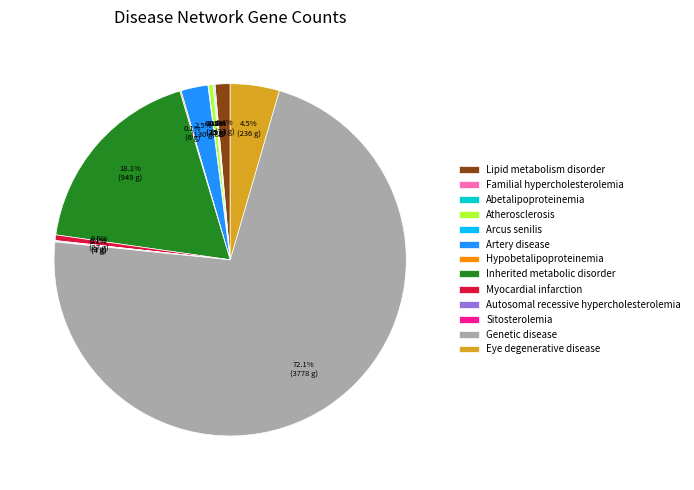

What is the total percentage of Inherited metabolic disorder and Lipid metabolism disorder?

19.5%